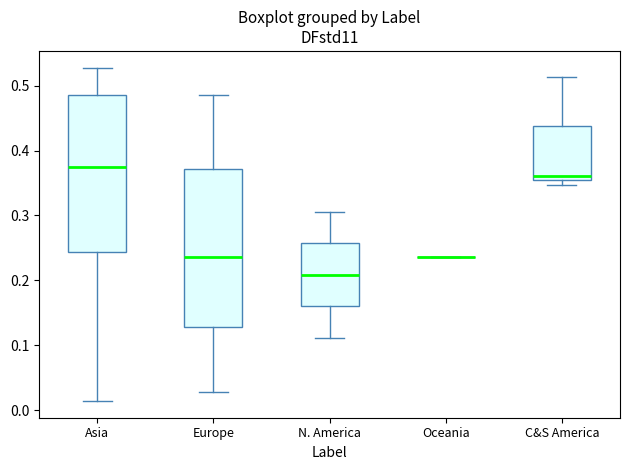

Where does the upper whisker of the box for Asia end on the y-axis? The values are not printed on the chart, so give them approximately, as read against the axis.

0.53